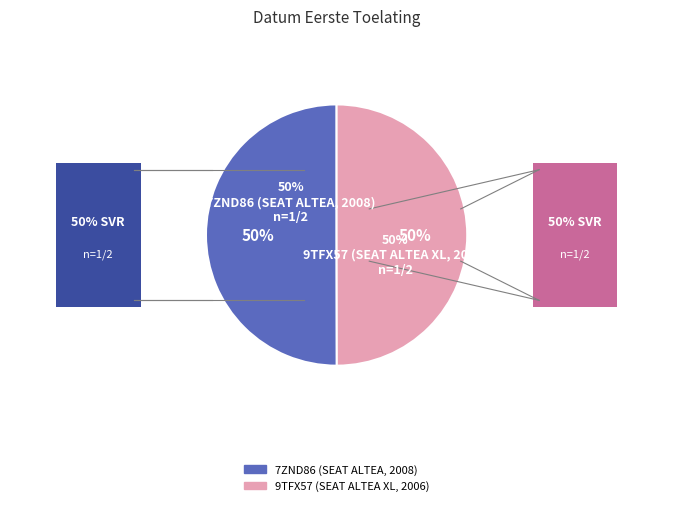

What portion of the pie excludes 9TFX57?

50.0%